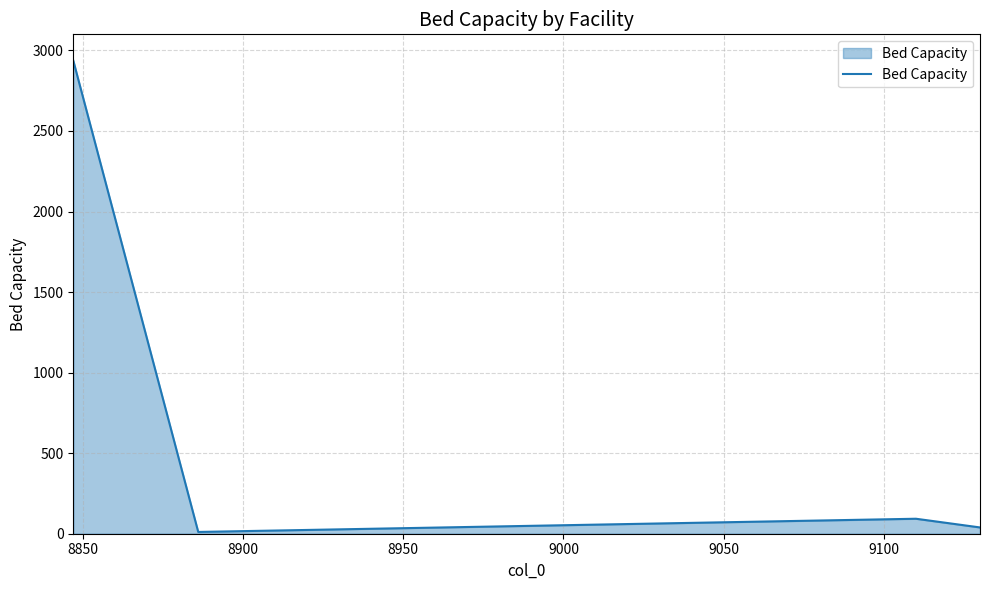

What is the sum of all values?

3080